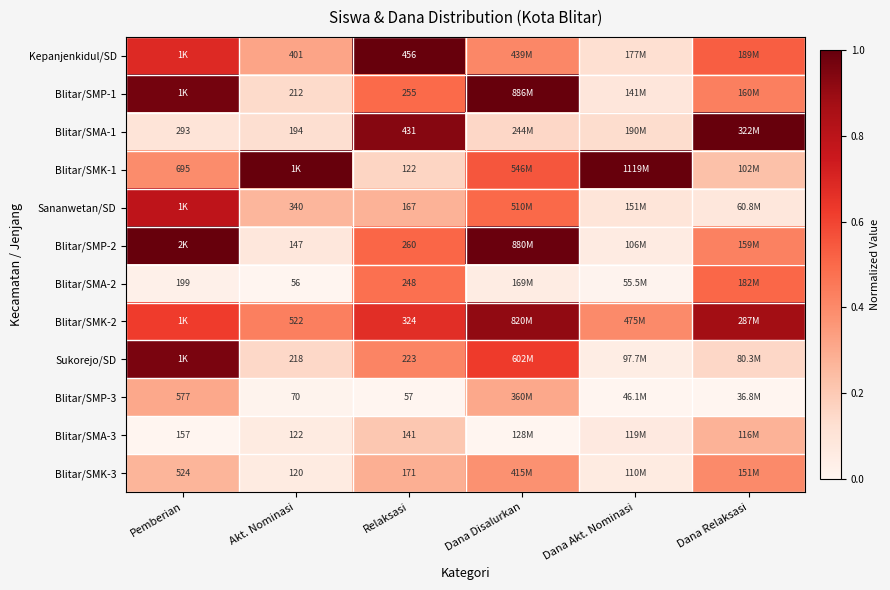

What is the difference between the highest and lowest values at Dana Akt. Nominasi?

1.0